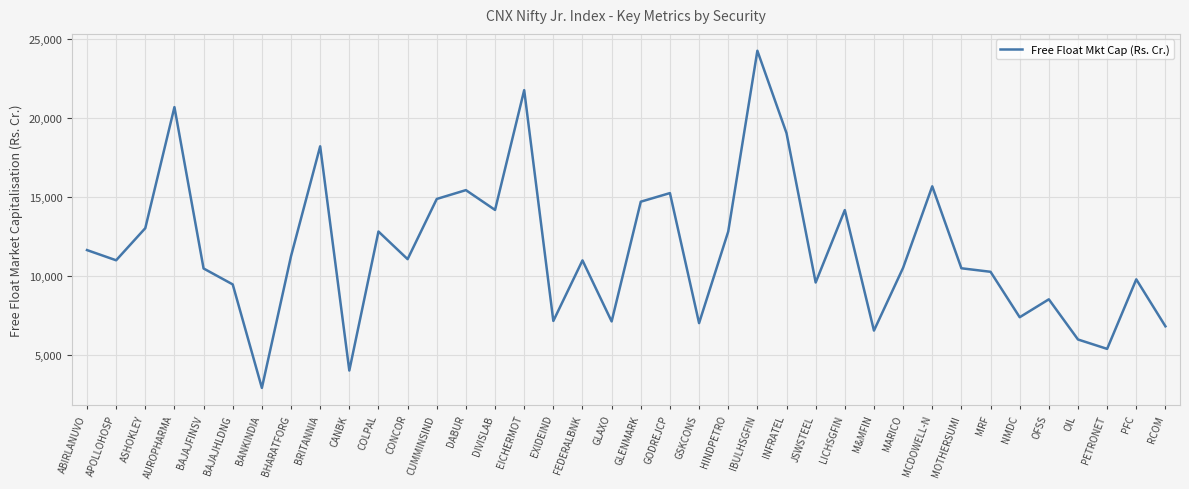

What is the difference between the values at CANBK and JSWSTEEL?

5580.7